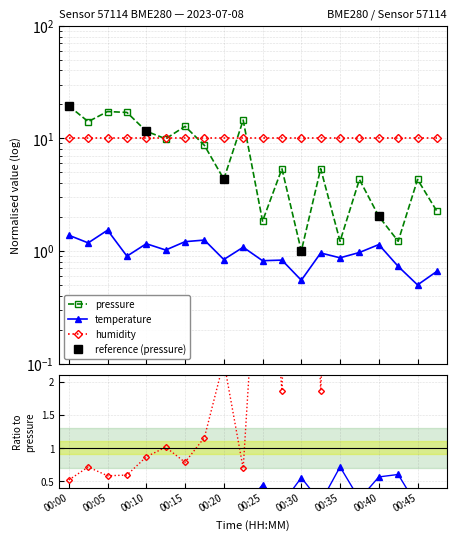

True or false: pressure and temperature cross at least once.

False